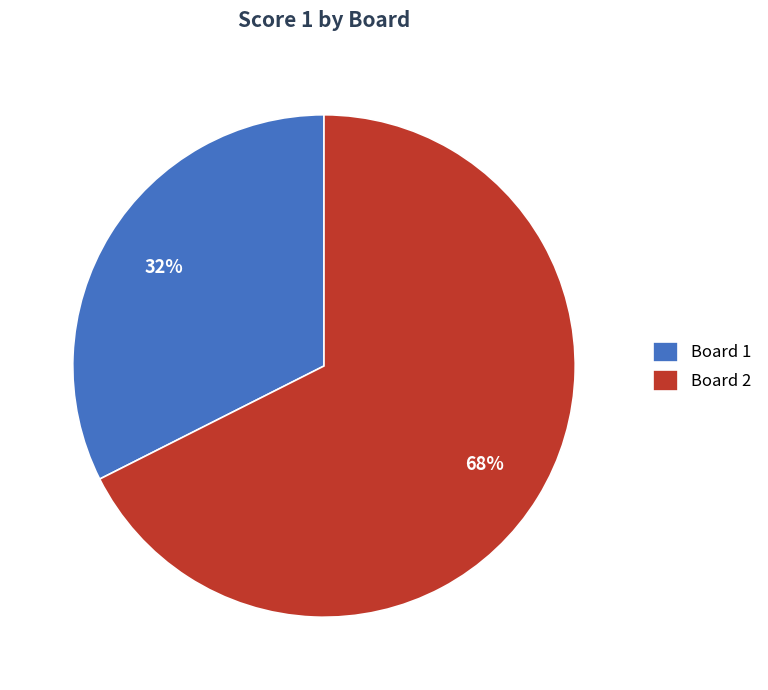

Combined, do Board 1 and Board 2 account for over 50%?

Yes